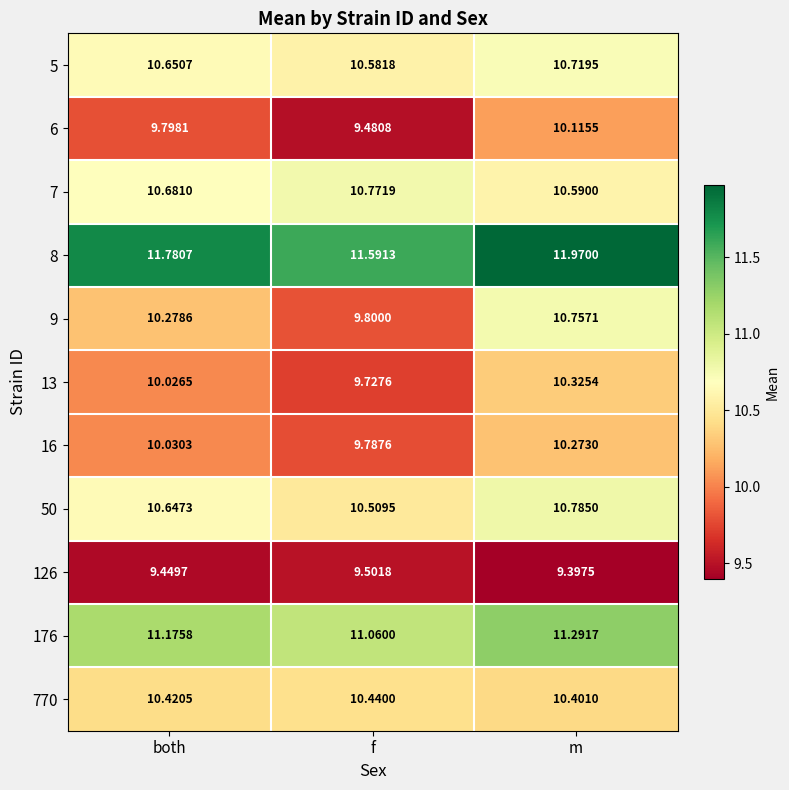

Which series has the largest range (max minus min)?

9